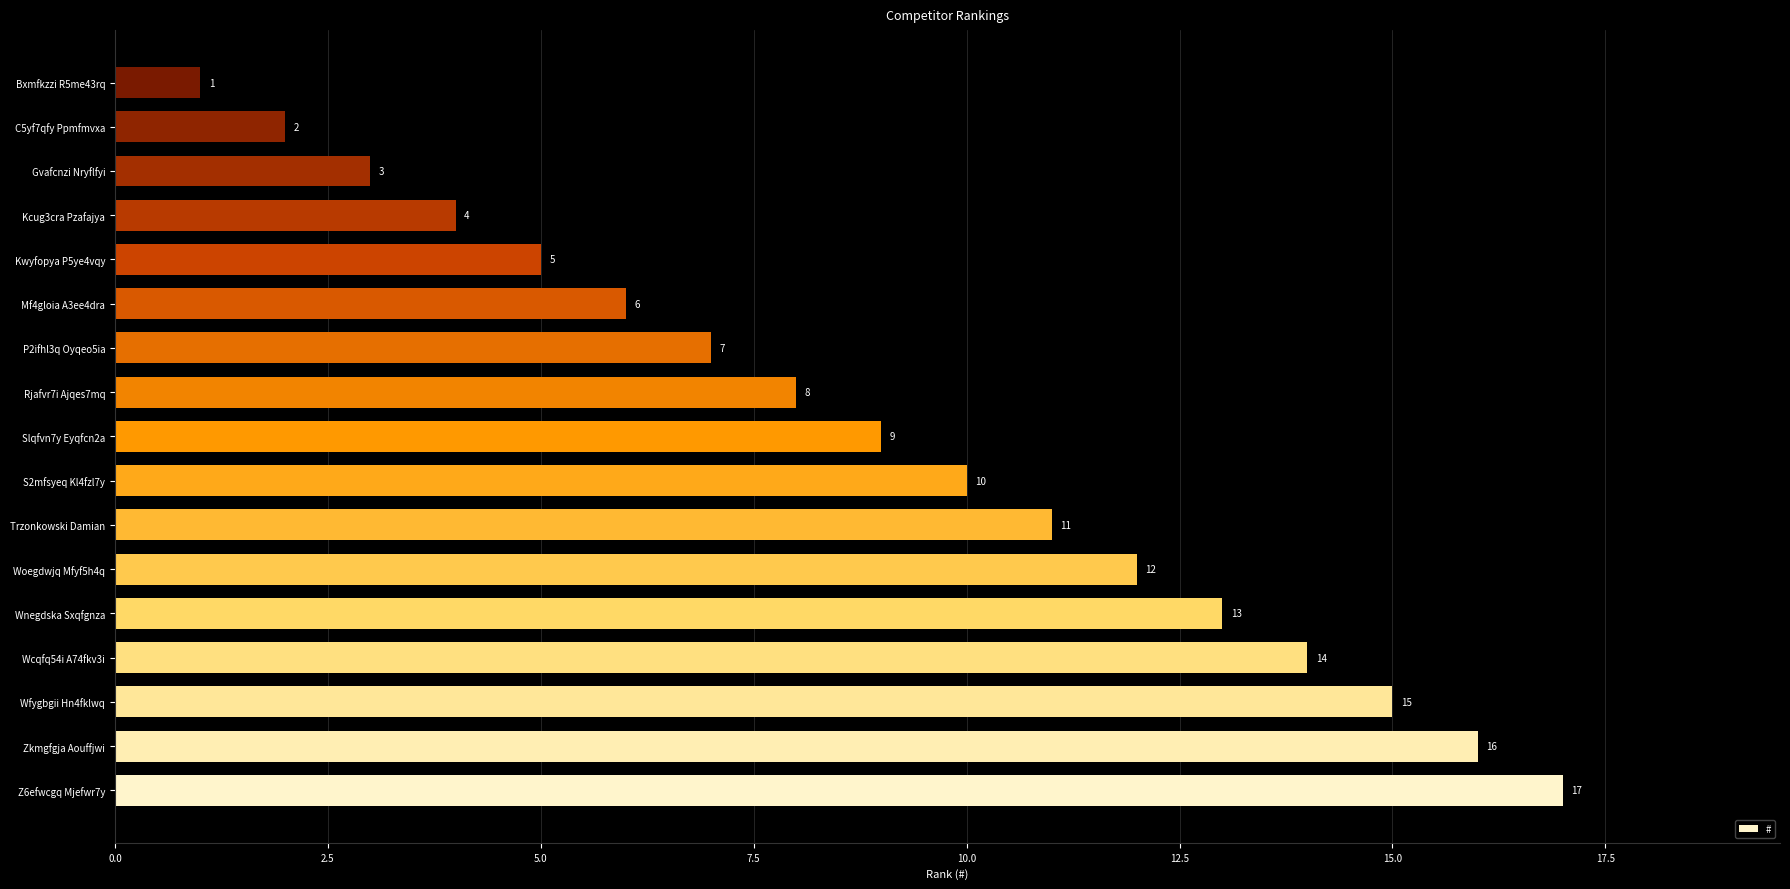

At which category does the chart reach its peak across all series?

Z6efwcgq Mjefwr7y